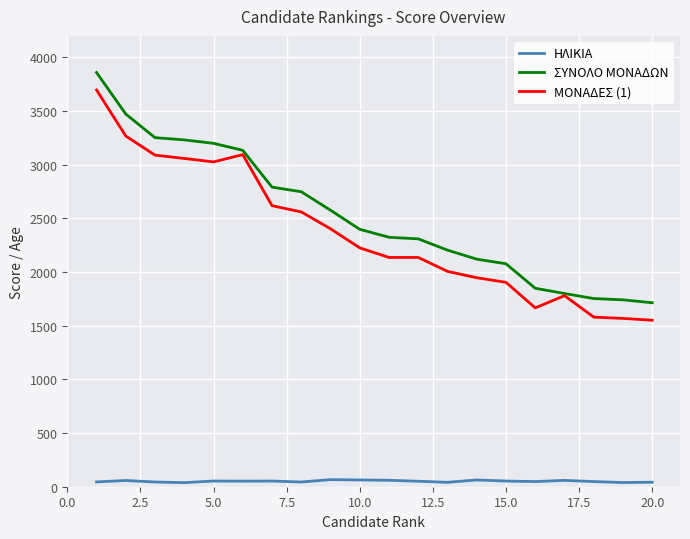

True or false: ΗΛΙΚΙΑ and ΜΟΝΑΔΕΣ (1) intersect in this chart.

False